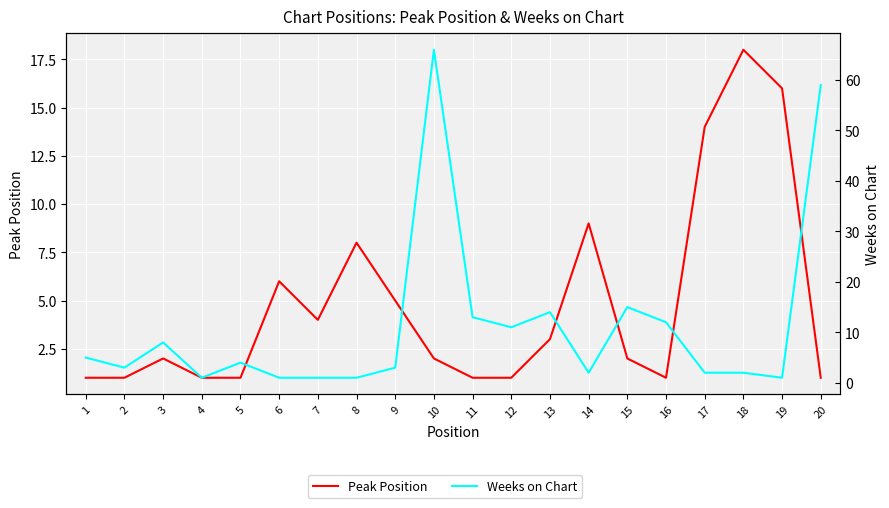

What is the value of the Peak Position point at the 17th from the left?

14